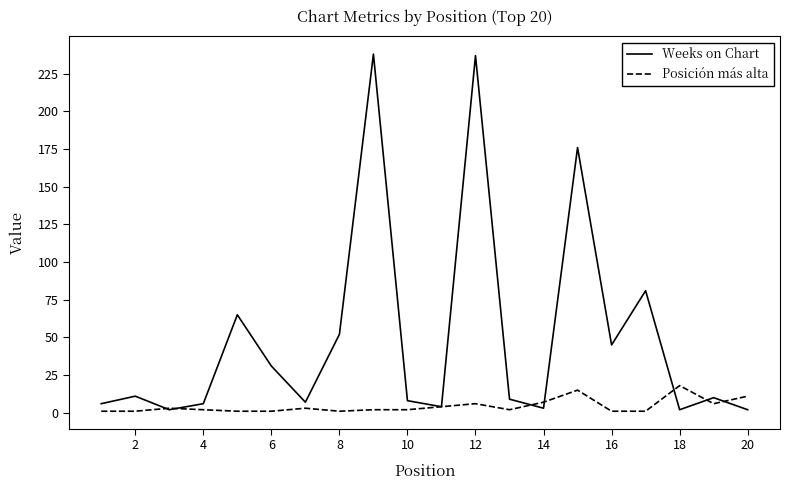

What is the greatest value displayed?

238